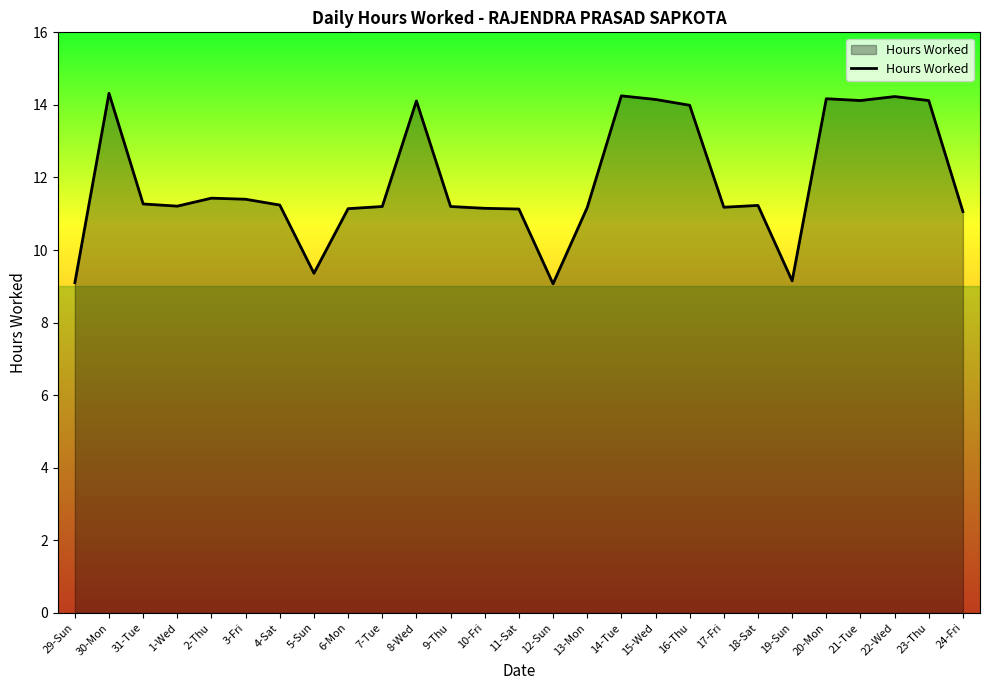

What is the greatest value displayed?

14.3